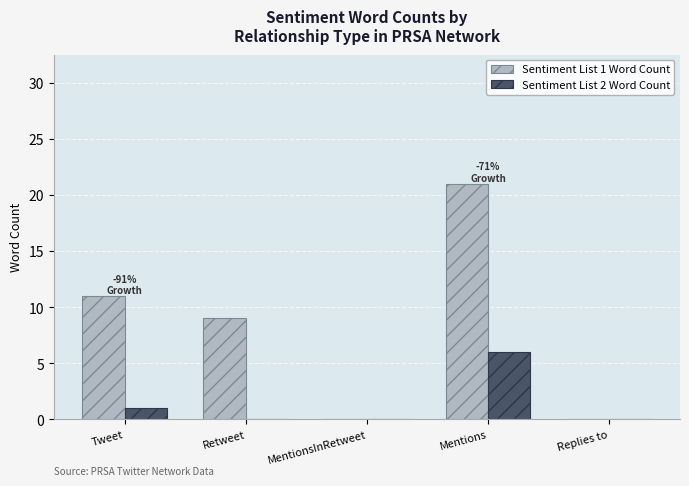

What is the total value across all series at Retweet?

9